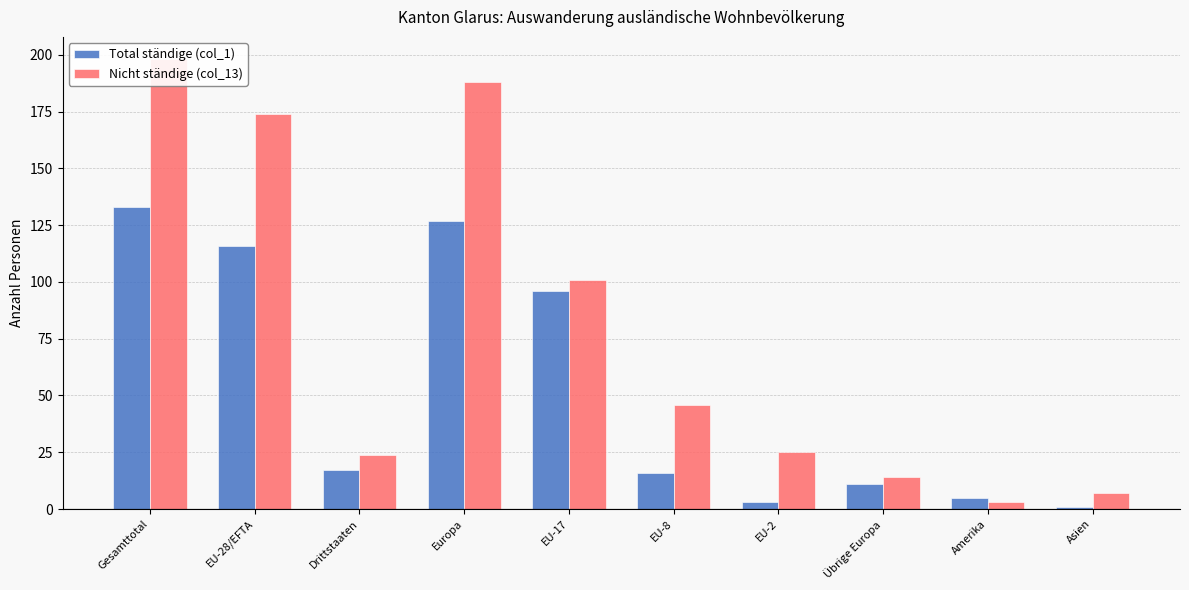

The Nicht ständige (col_13) series shows 3 at Asien. True or false?

False